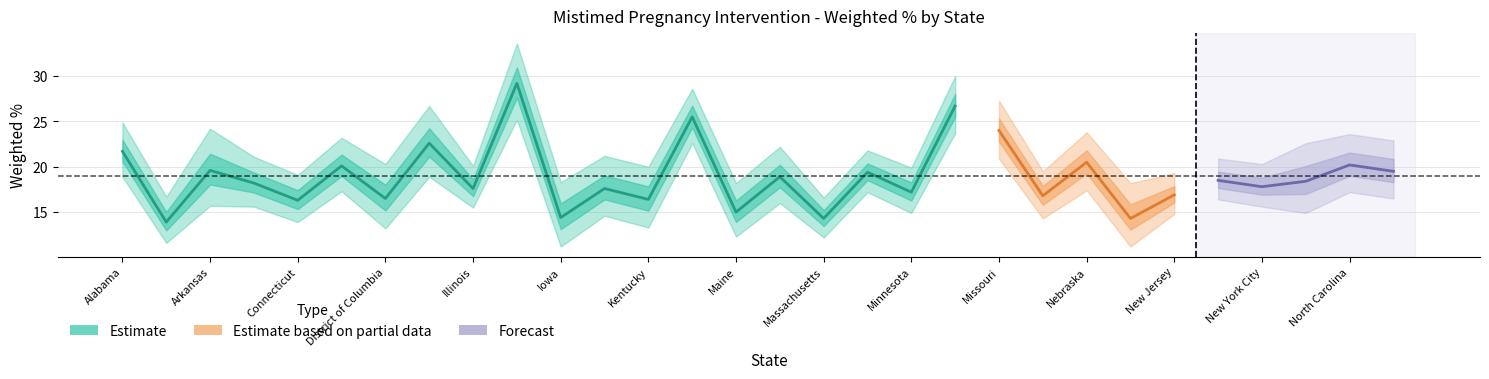

What is the difference between the maximum and minimum values in the Lower 95% CI series?

14.0